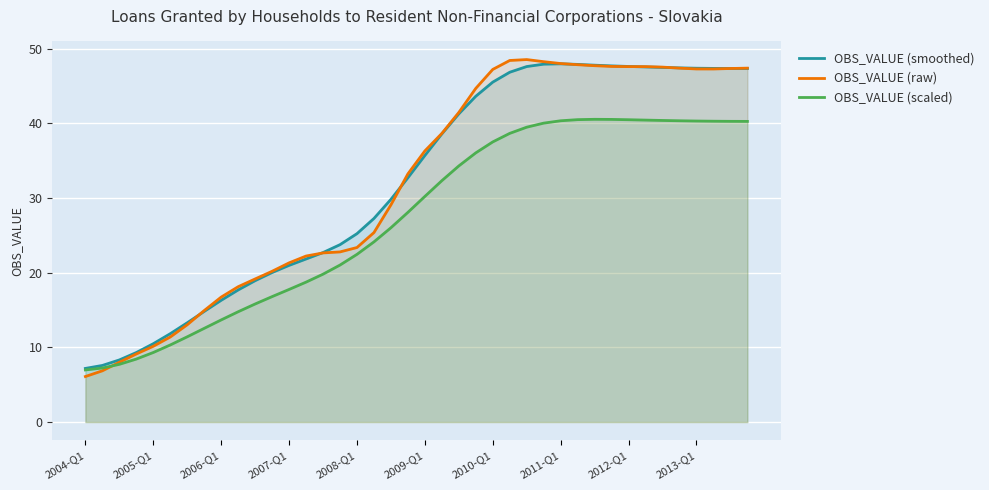

What position from the right is 31?

9